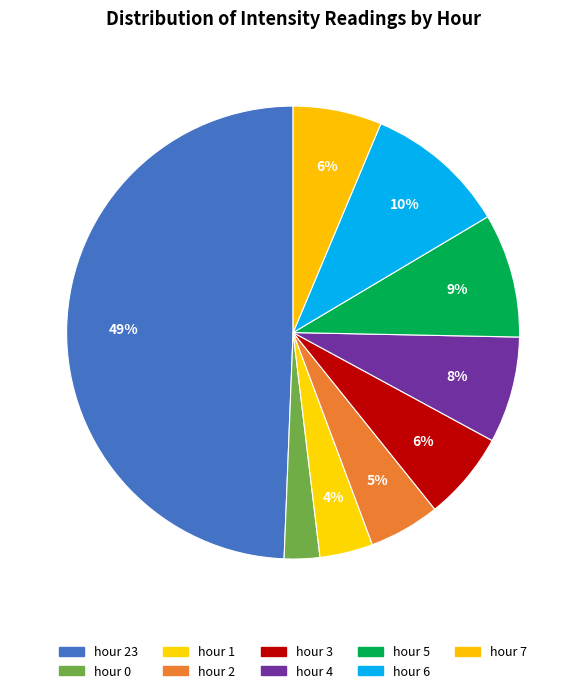

To the nearest percent, what is the average slice percentage?

11%